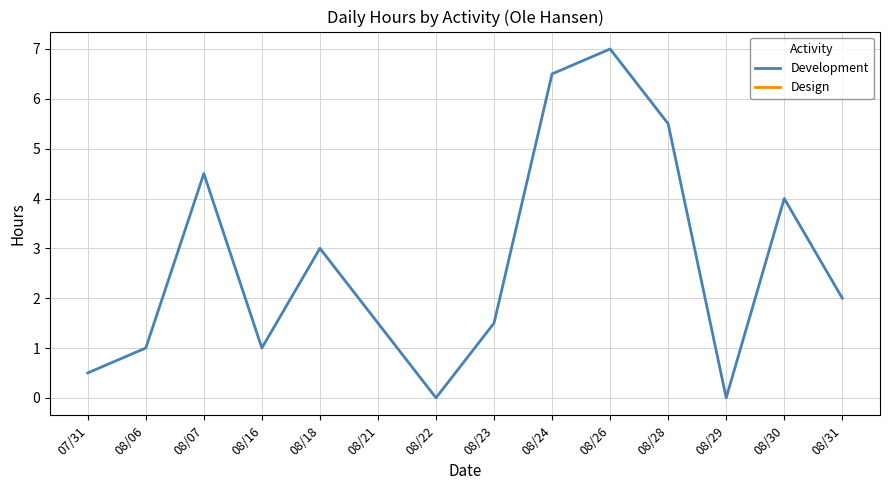

What is the value of the Development point at the 5th from the left?

3.0